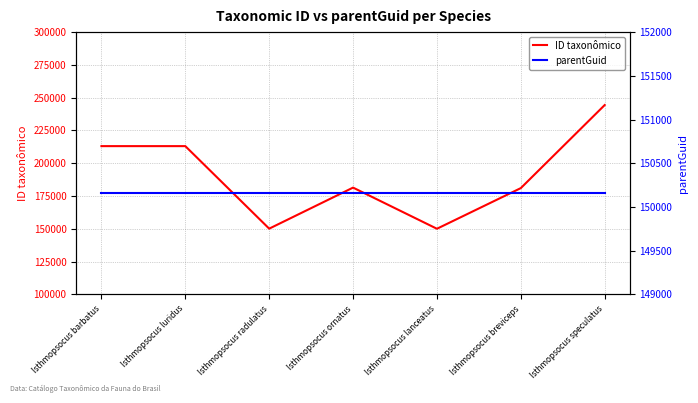

Where is parentGuid nearest to the value 150160?

Isthmopsocus barbatus